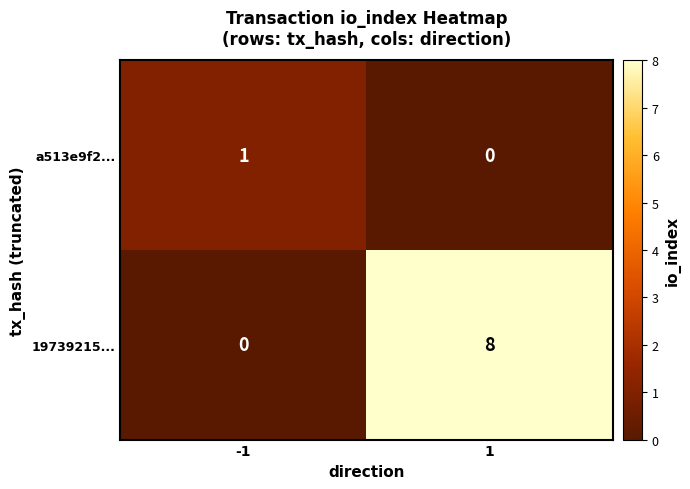

Reading left to right, extract all data points from this chart.

a513e9f2...: -1=1	1=0
19739215...: -1=0	1=8